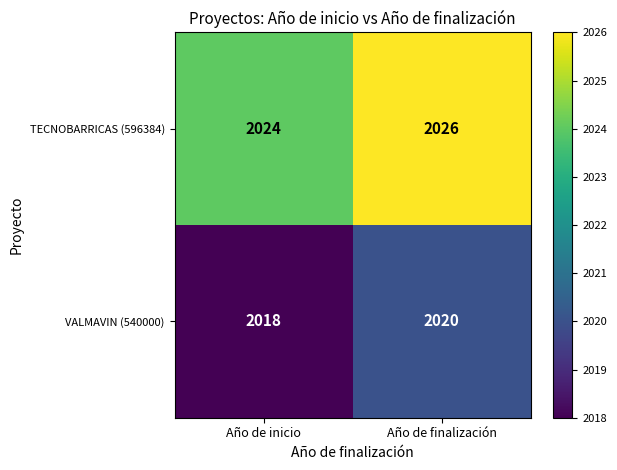

At which label does TECNOBARRICAS (596384) reach its peak?

Año de finalización